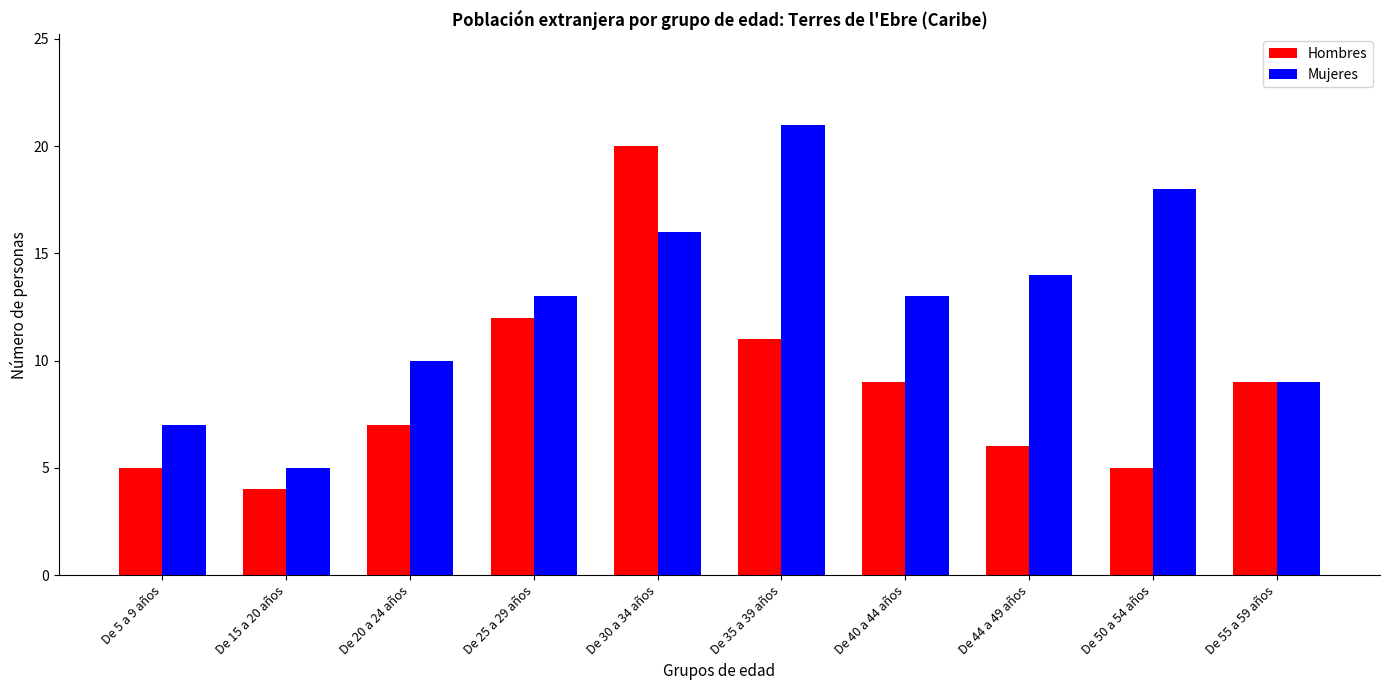

Which series changed the most between De 35 a 39 años and De 40 a 44 años?

Mujeres